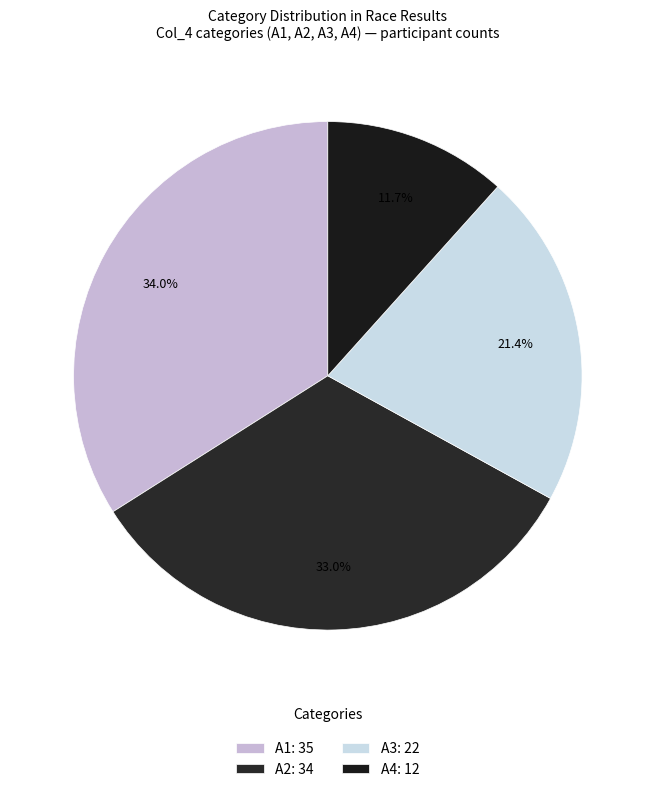

Which category has the smallest portion of the pie?

A4